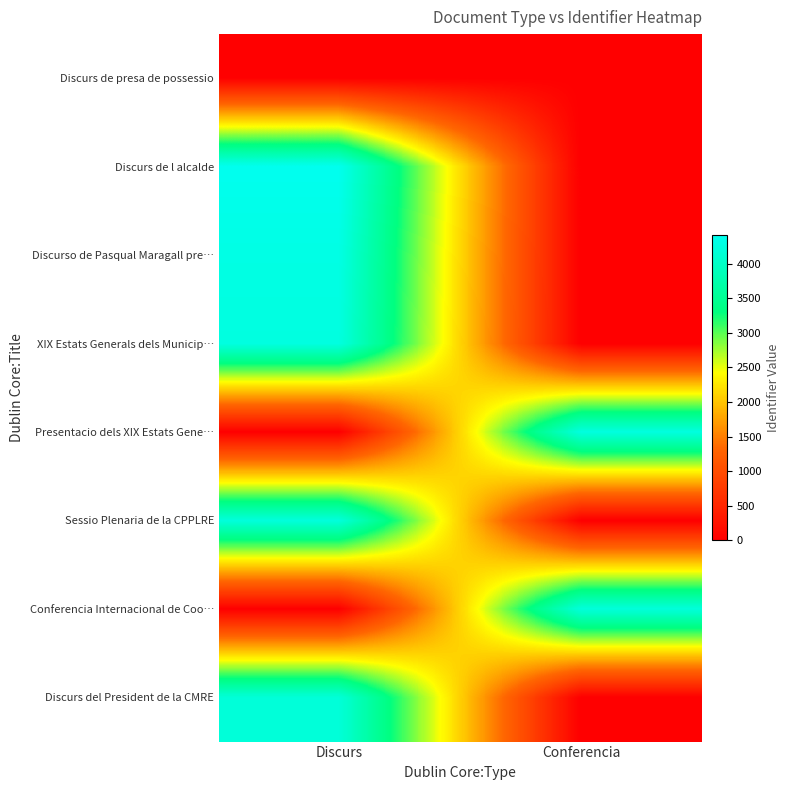

Which series has the largest total across all categories?

Discurs de l alcalde